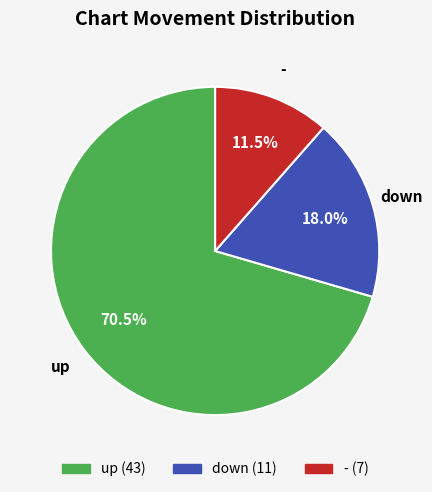

Is it true that up is 62% of the pie?

False